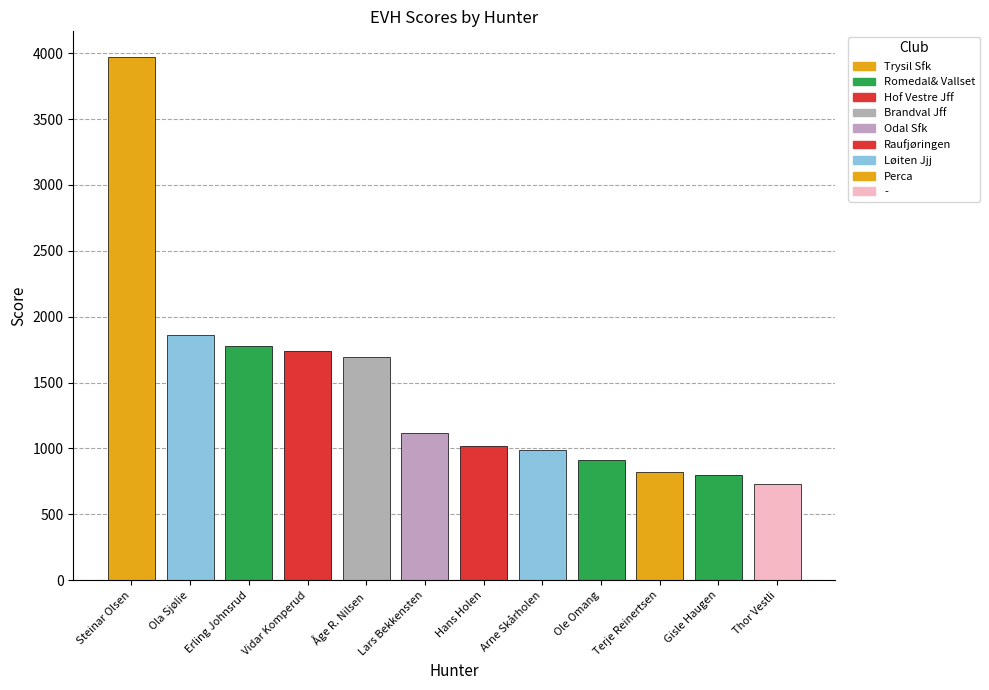

Count the number of categories in the chart.

12